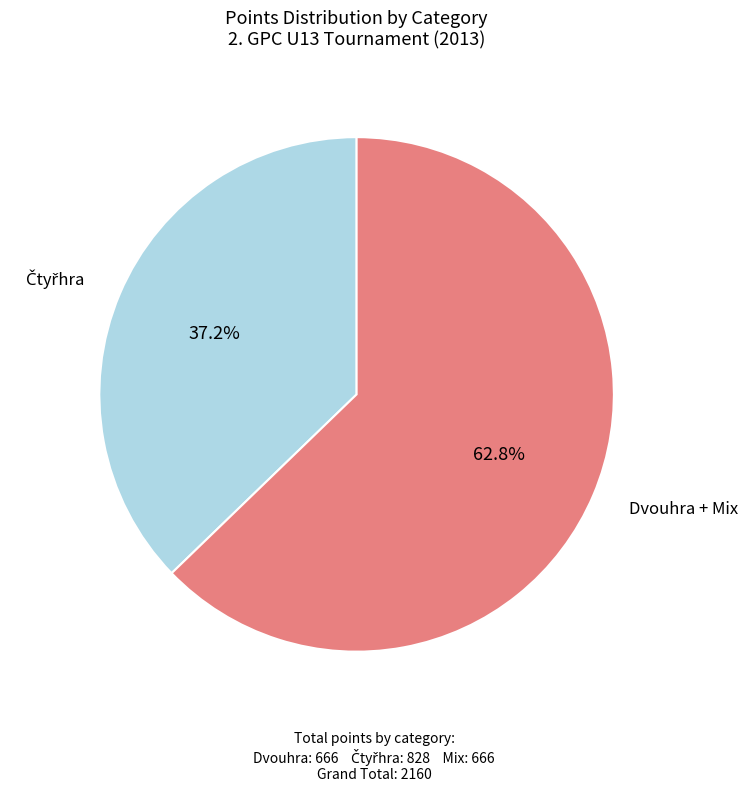

What percentage is NOT represented by Dvouhra + Mix?

37.2%